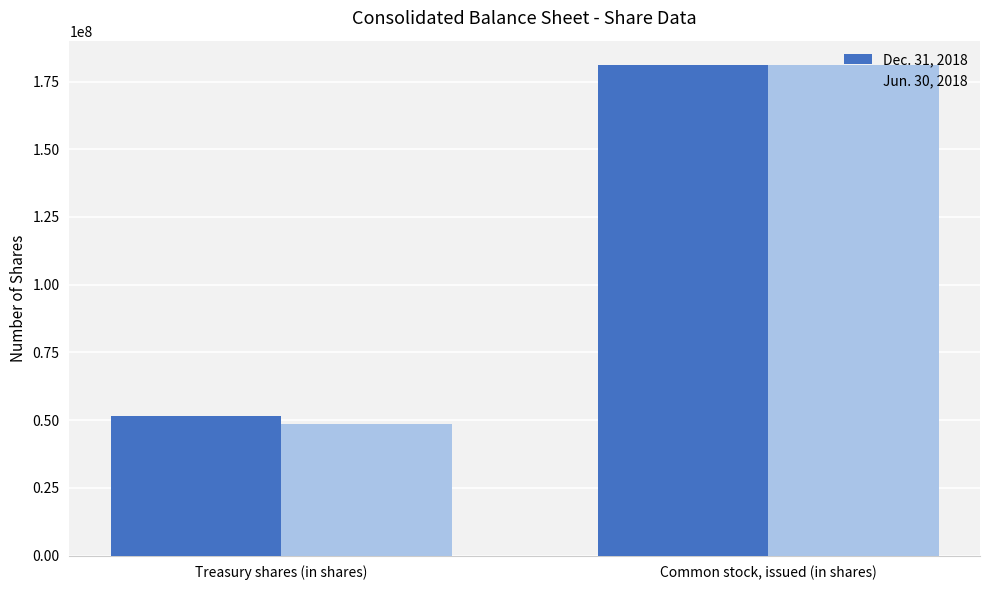

How many groups of bars are there?

2